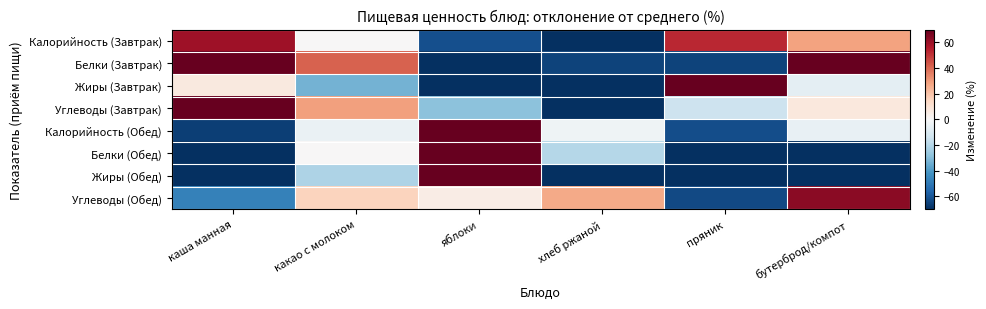

Between каша манная and яблоки, which is larger?

каша манная